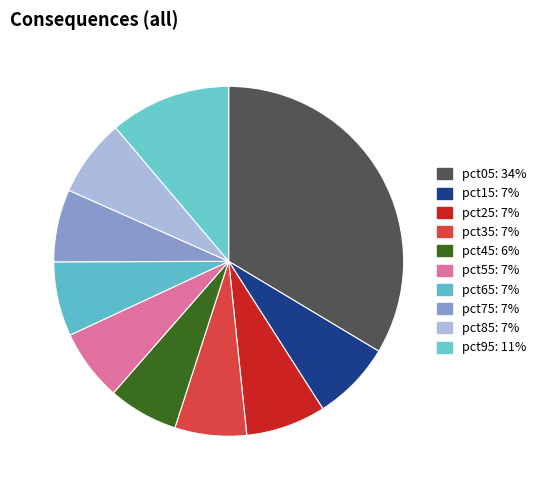

To the nearest percent, what is the average slice percentage?

10%